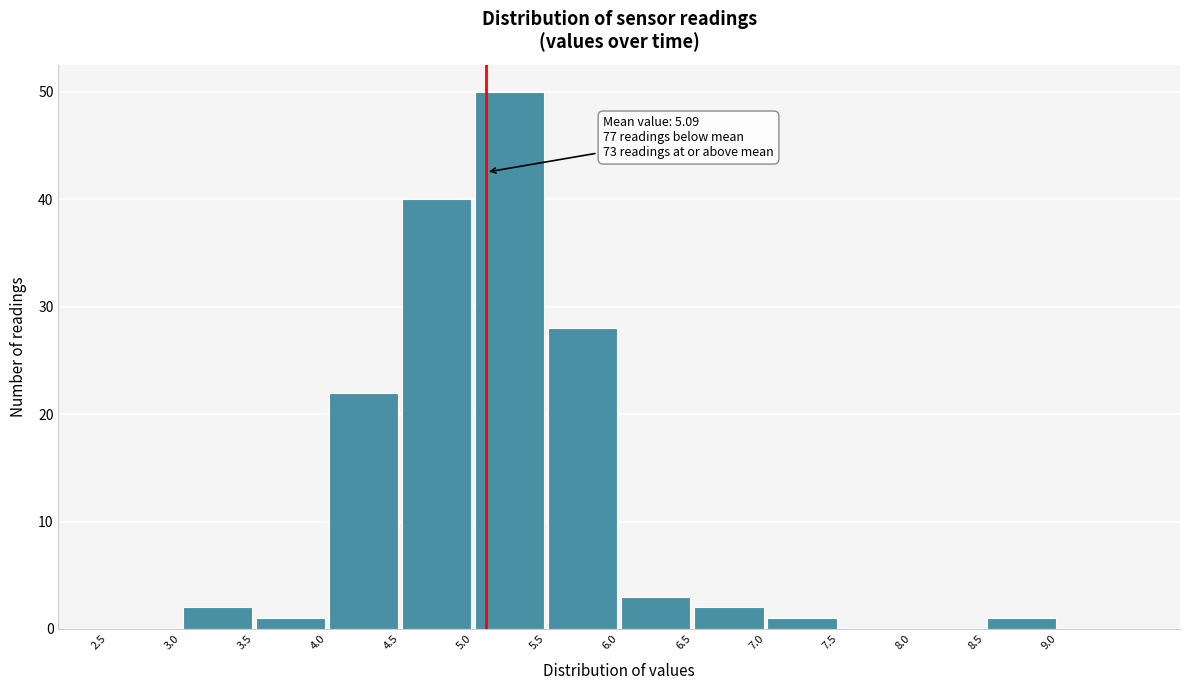

Over which range of the x-axis is the bar tallest?

5.0 to 5.5